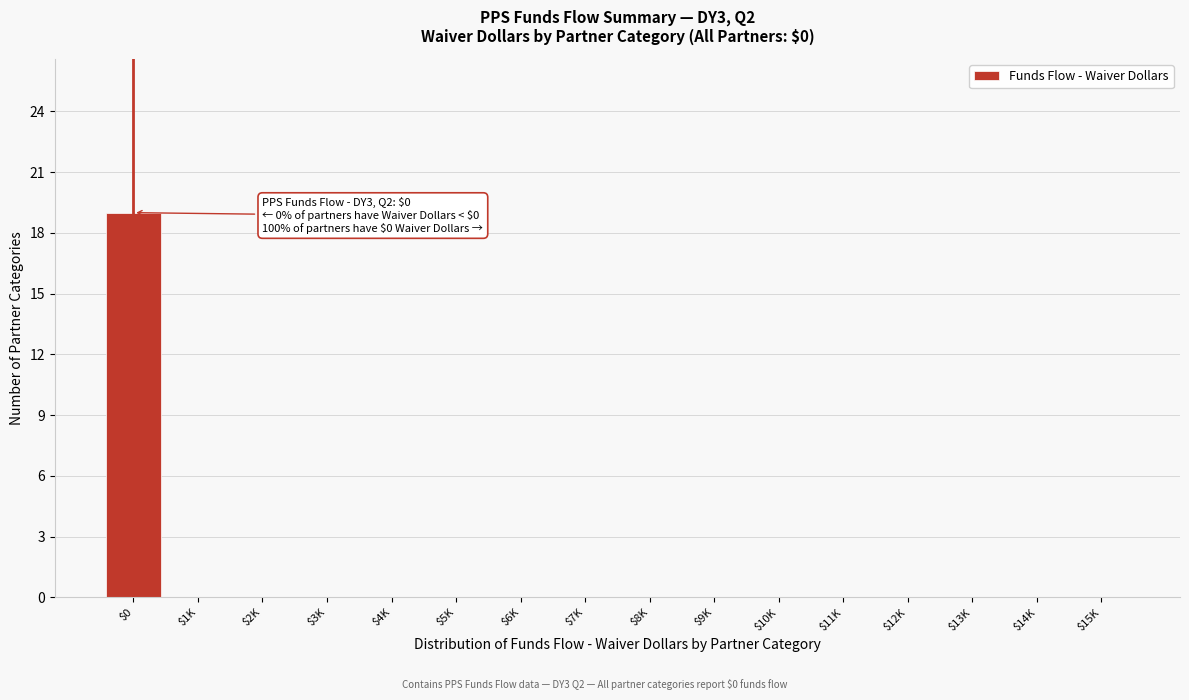

What is the sum of all values?

19